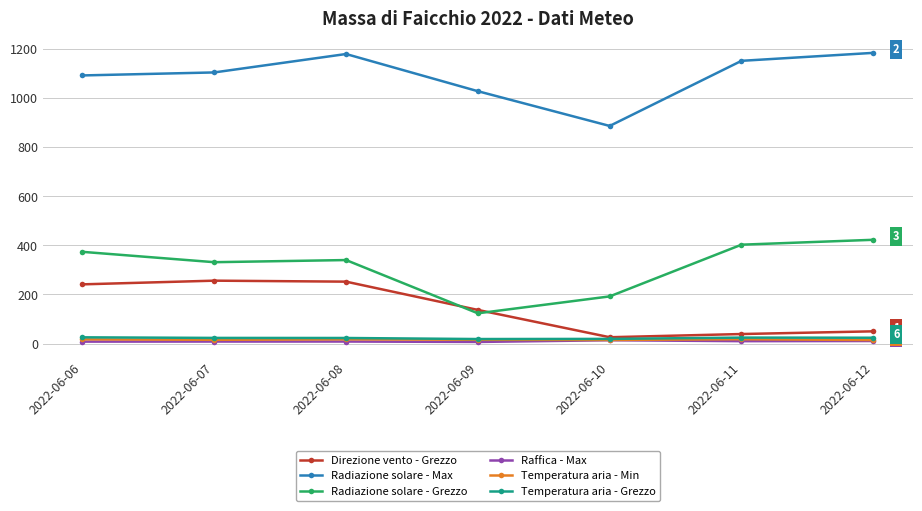

What is the highest value of the Radiazione solare - Grezzo series?

422.2